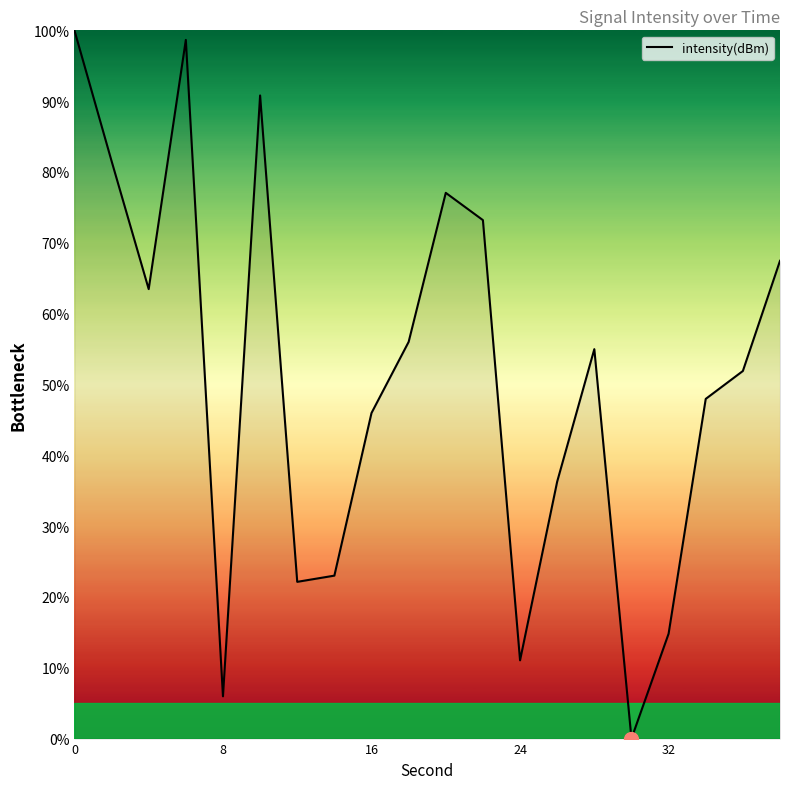

Is this an area chart (filled region under the line)?

No